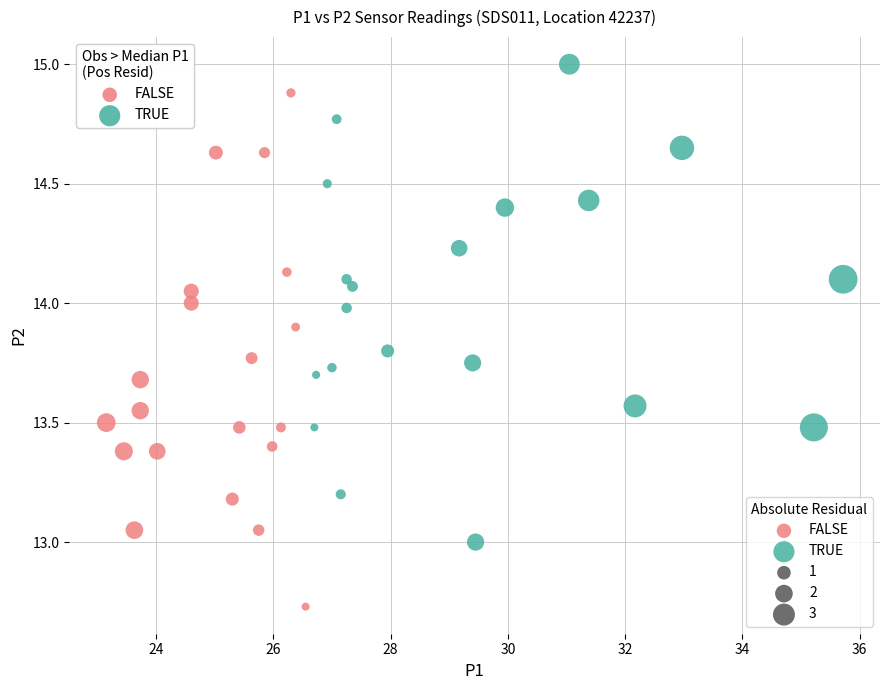

Which series contains the highest Y value?

TRUE